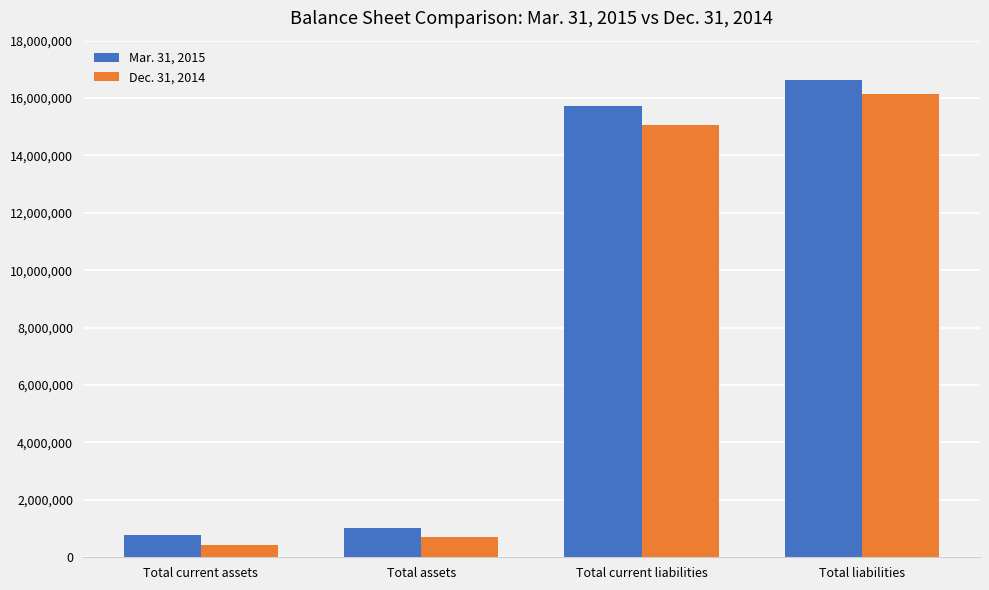

What is the difference between the maximum and minimum values in the Mar. 31, 2015 series?

15851238